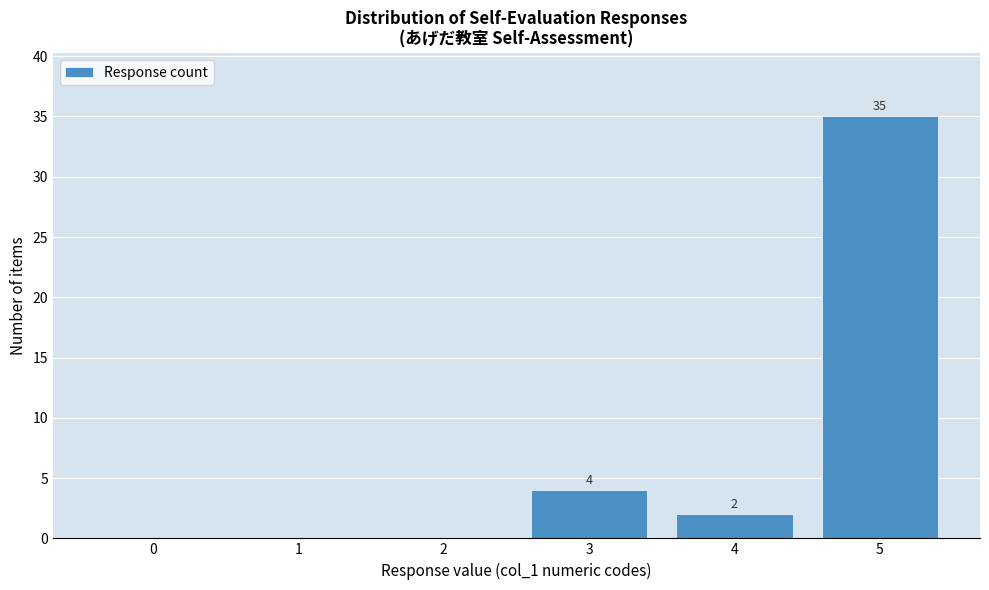

Reading right to left, what are all the values shown in this chart?

5=35	4=2	3=4	2=0	1=0	0=0